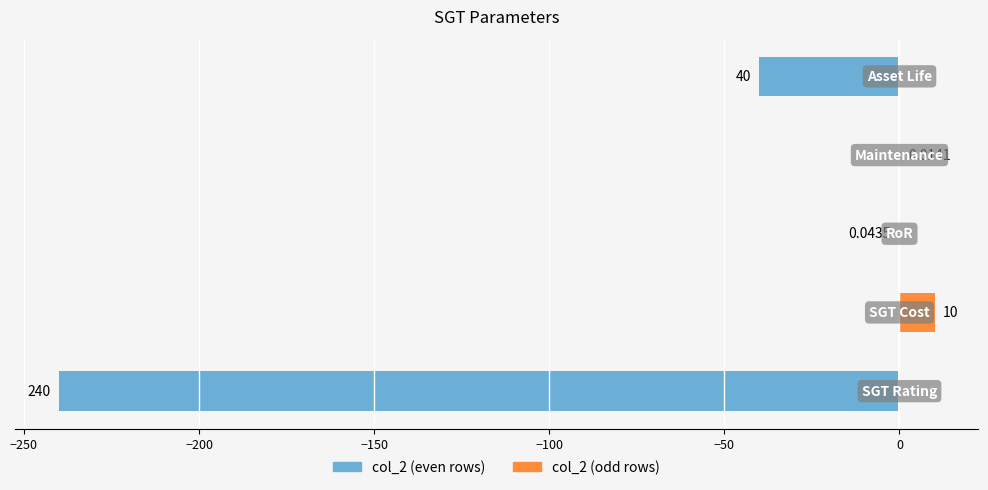

How many values in the col_2 (even rows) series are below 0?

3